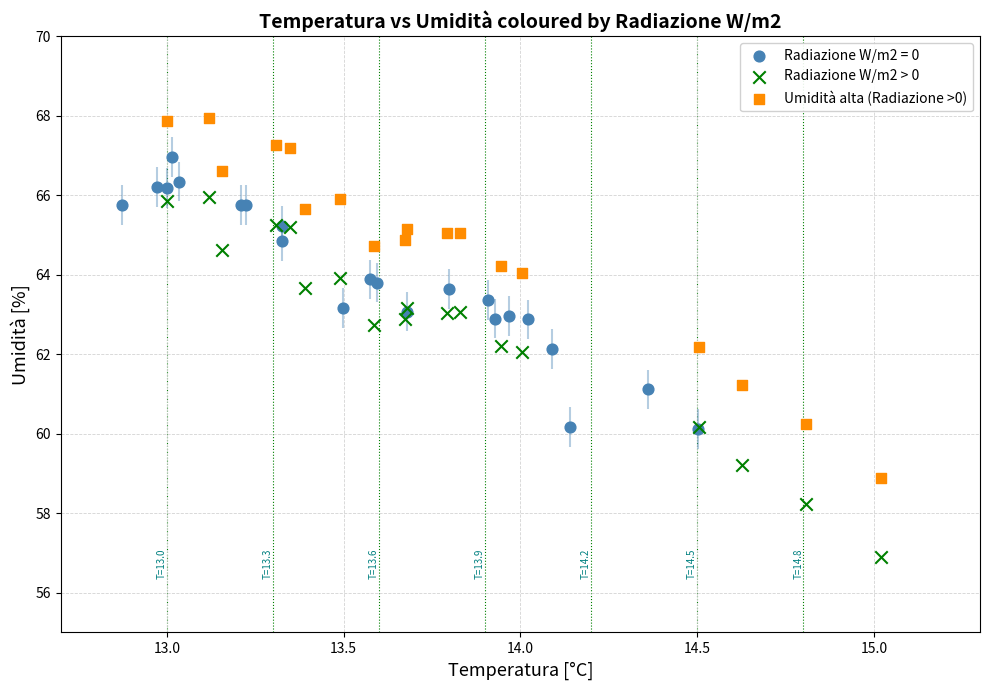

Which series reaches the minimum Y coordinate?

Radiazione W/m2 > 0